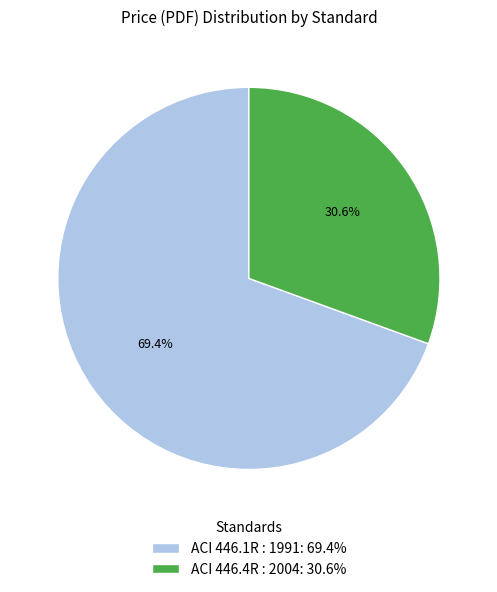

What is the ratio of the value at ACI 446.4R : 2004 to the value at ACI 446.1R : 1991?

0.4